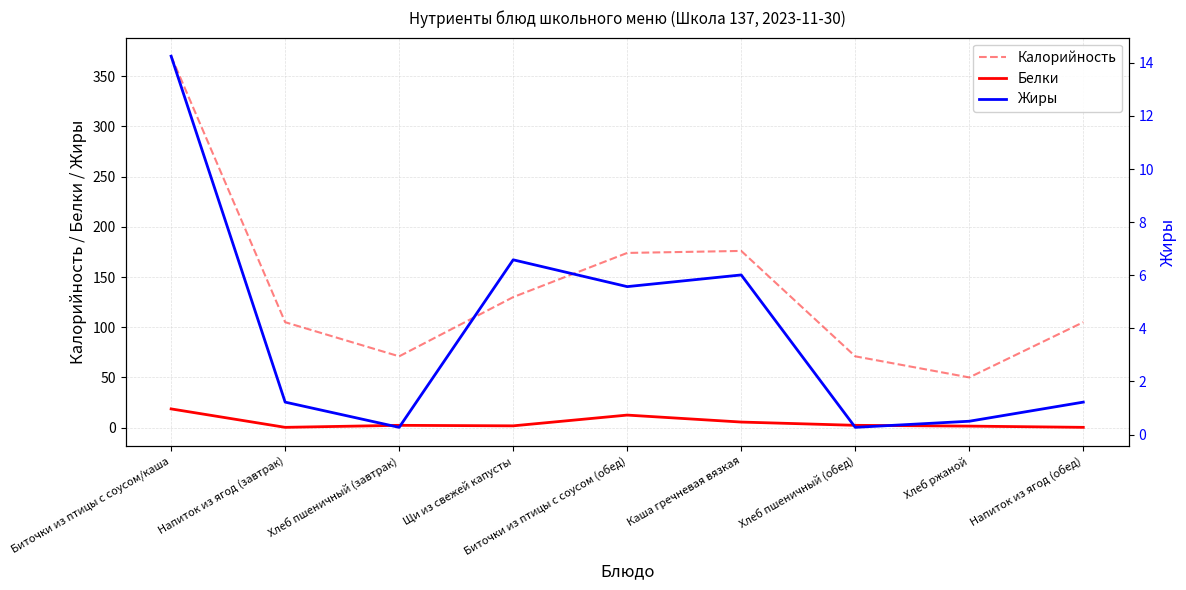

What is the value of the Белки point at the 8th from the left?

1.5